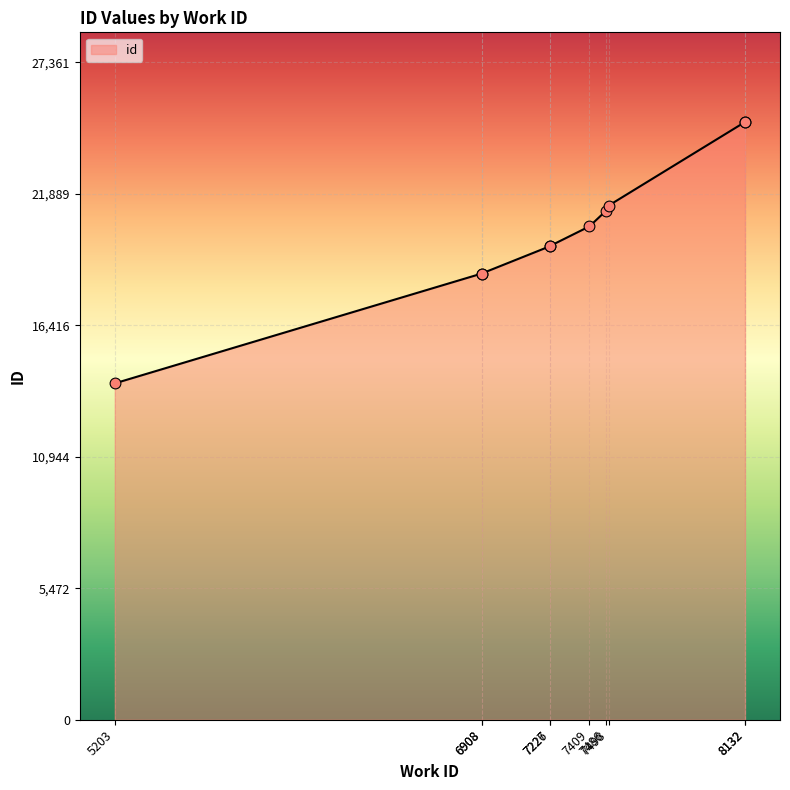

Which has a higher value, 5203 or 8132?

8132